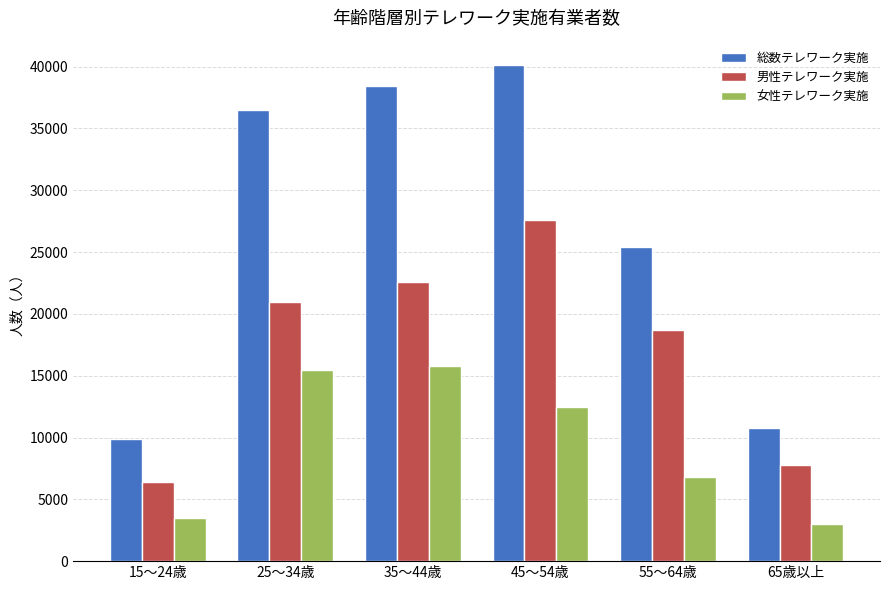

Count the number of data series in this chart.

3